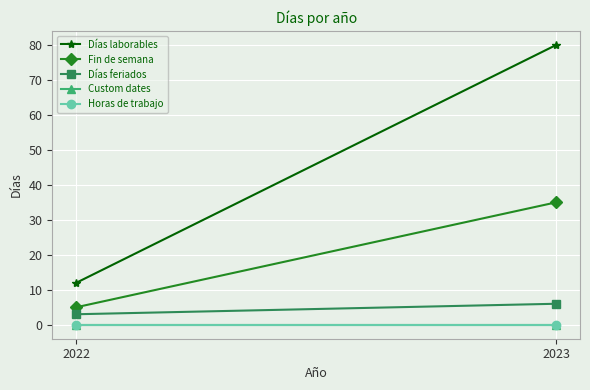

Reading left to right, extract all data points from this chart.

Días laborables: 12	80
Fin de semana: 5	35
Días feriados: 3	6
Custom dates: 0	0
Horas de trabajo: 0	0